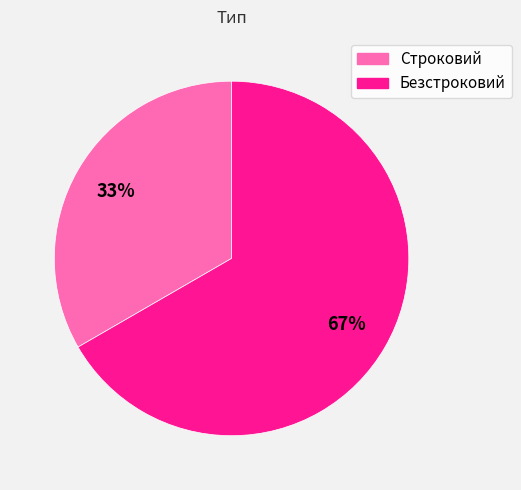

Rank the categories by value from highest to lowest.

Безстроковий, Строковий